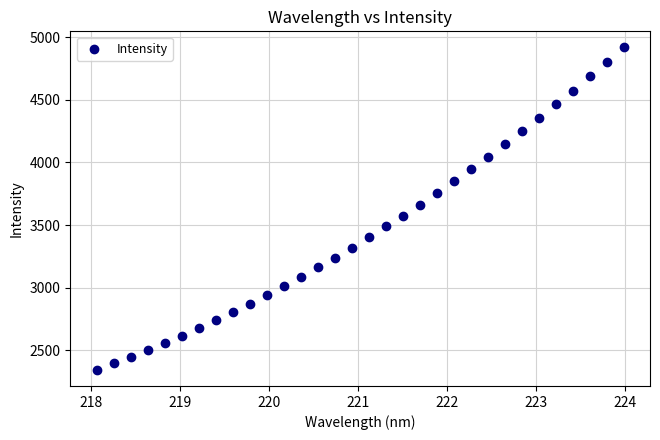

What is the range of Y values (max minus min)?

2573.1